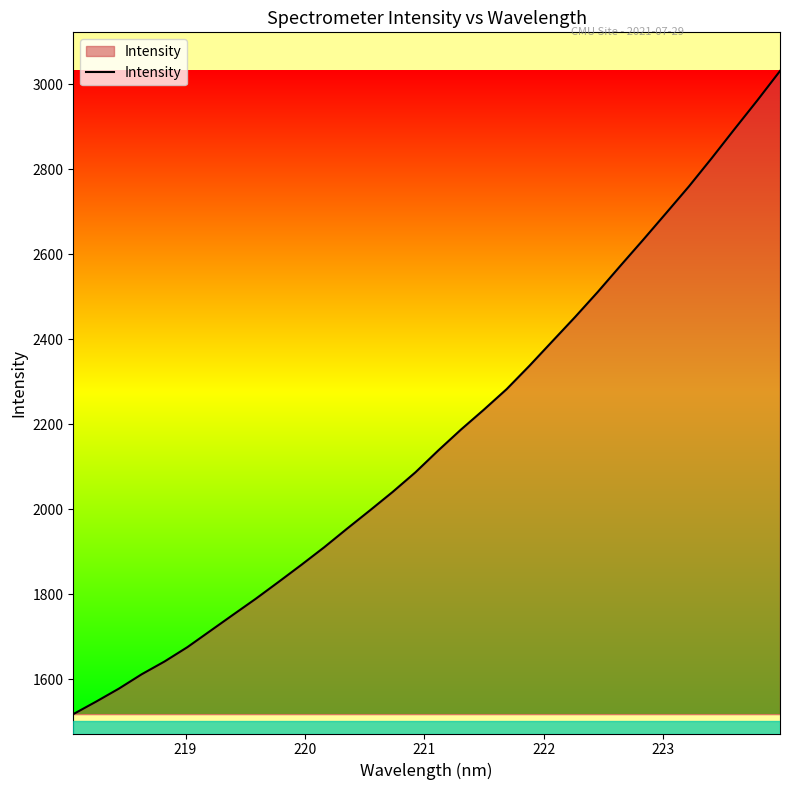

What is the smallest value displayed?

1518.5